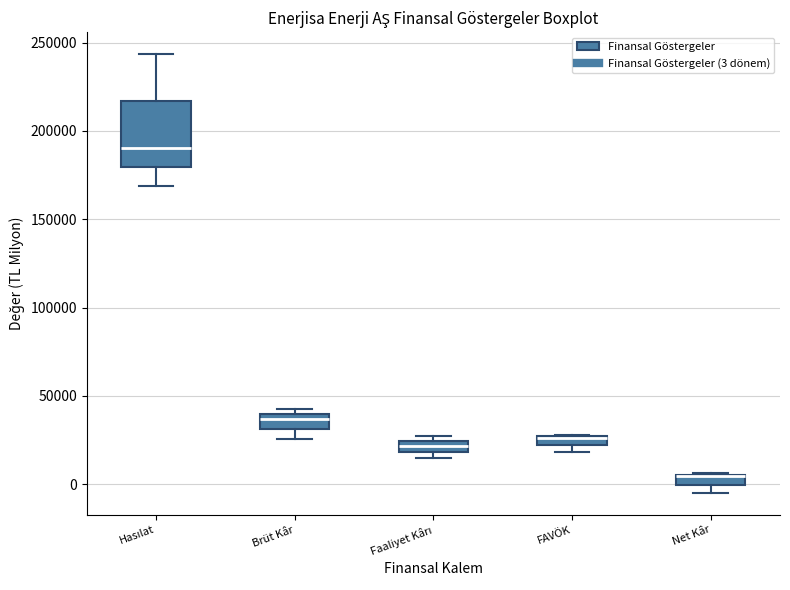

Where does the median line of the box for Brüt Kâr sit on the y-axis? The values are not printed on the chart, so give them approximately, as read against the axis.

35000